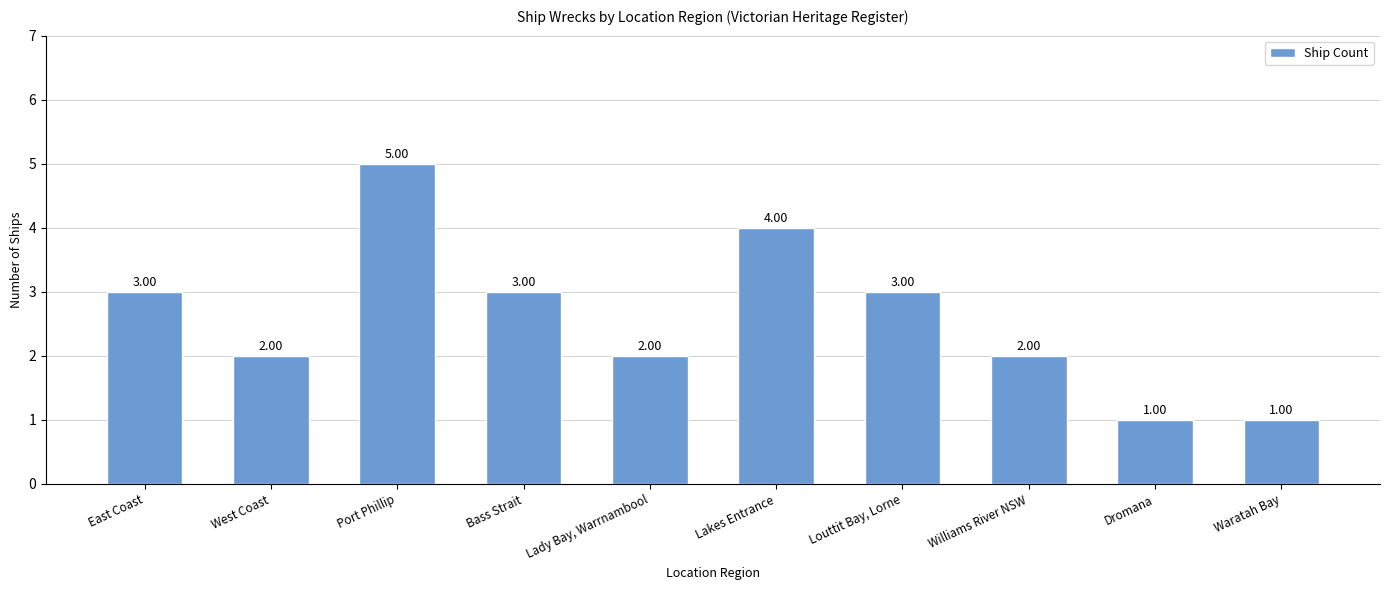

What is the label of the 8th bar from the left?

Williams River NSW